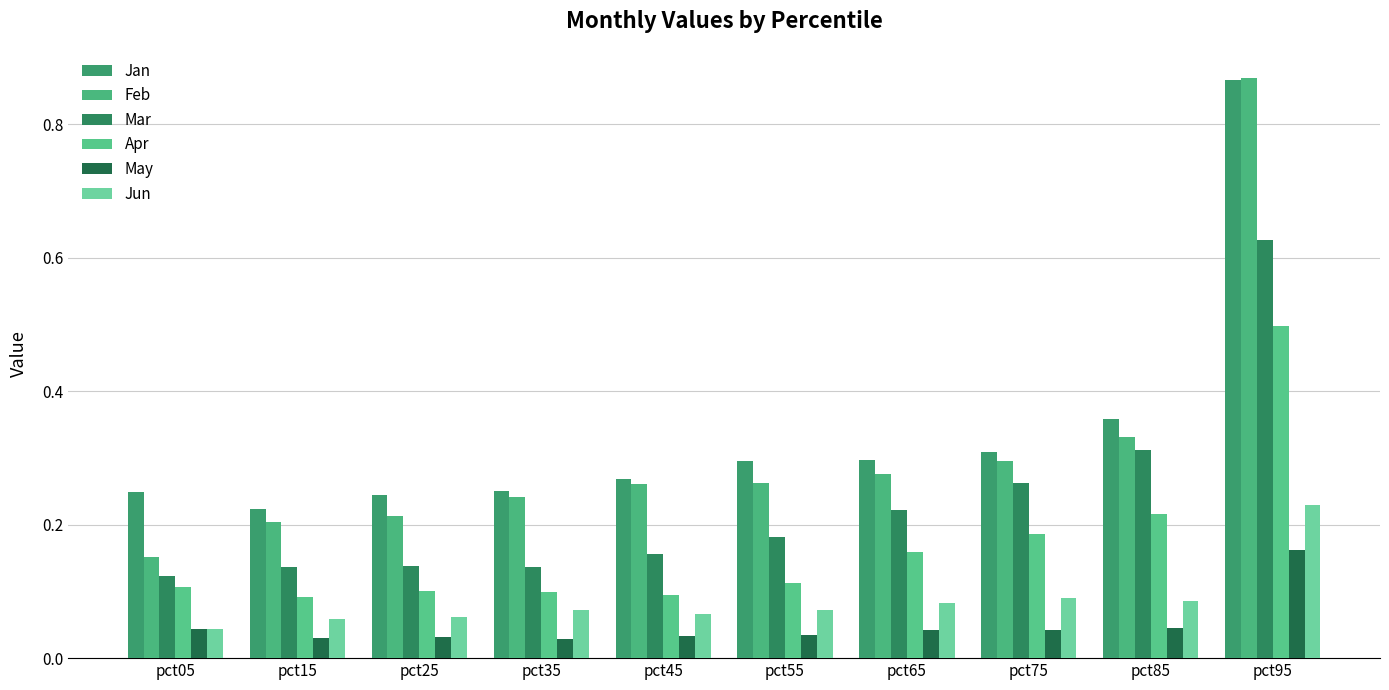

How many data points does each series have?

10